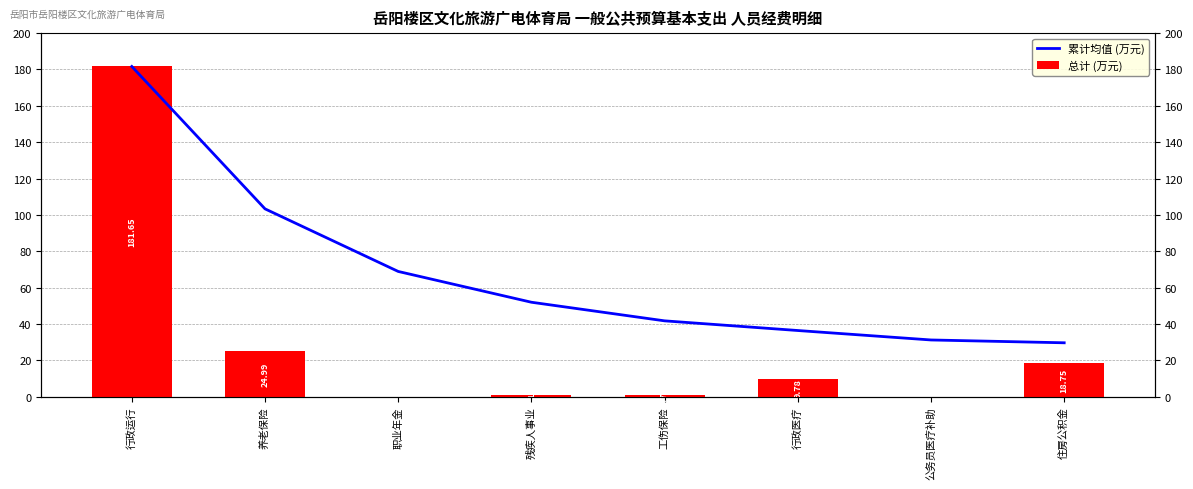

Where is 总计 (万元) nearest to the value 90?

养老保险